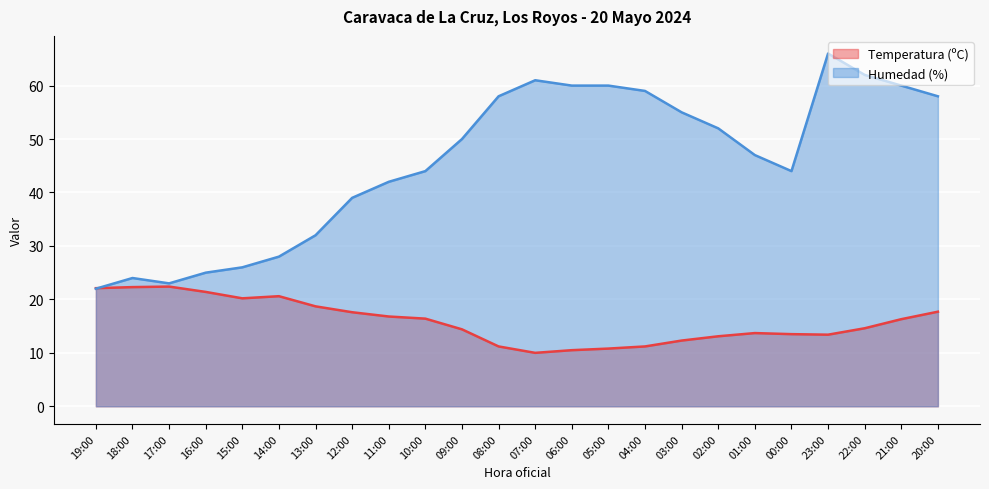

The Humedad (%) series shows 59.0 at 04:00. True or false?

True